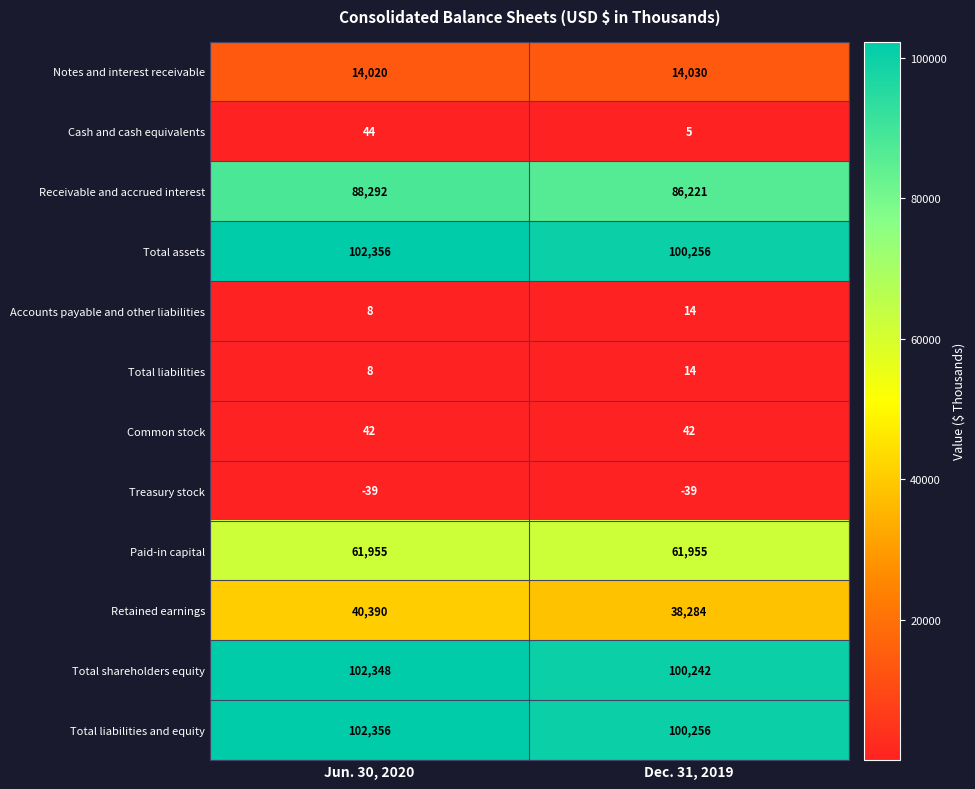

Is the value of Total shareholders equity at Jun. 30, 2020 greater than the value of Accounts payable and other liabilities at Dec. 31, 2019?

Yes